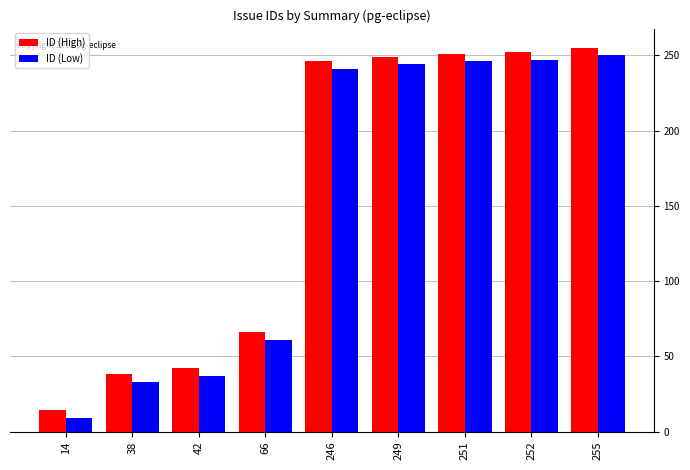

What is the smallest value displayed?

9